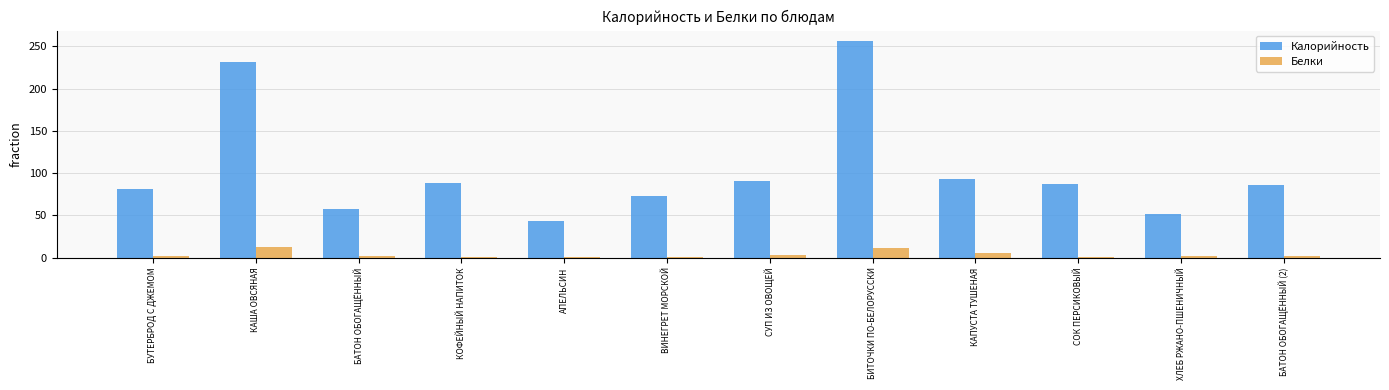

The value of Белки at ХЛЕБ РЖАНО-ПШЕНИЧНЫЙ is 1.8. True or false?

True